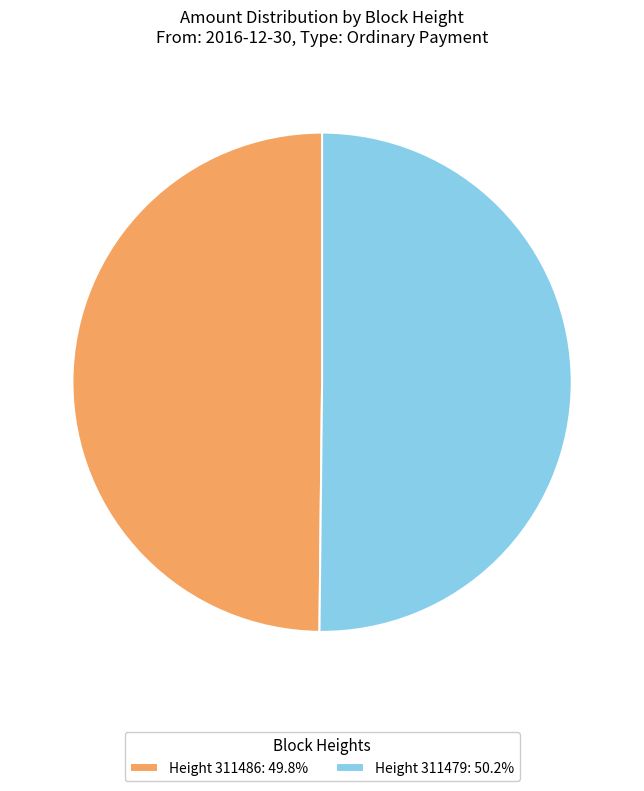

Approximately how many times larger is the value at Height 311486: 49.8% compared to Height 311479: 50.2%?

1.0